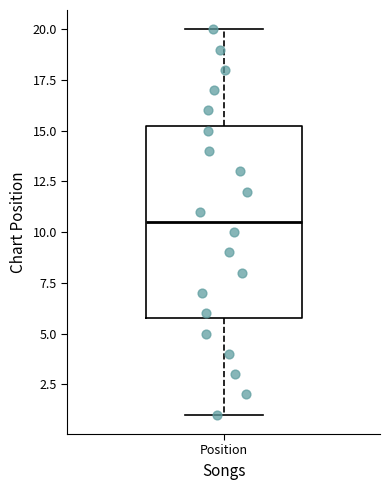

Transcribe this box plot: give where the median line is, the range the box spans, and where the two whiskers end, as read against the y-axis. The values are not printed on the chart, so give them approximately, as read against the axis.

median 10.5, box 6.0 to 15.5, whiskers 1.0 to 20.0